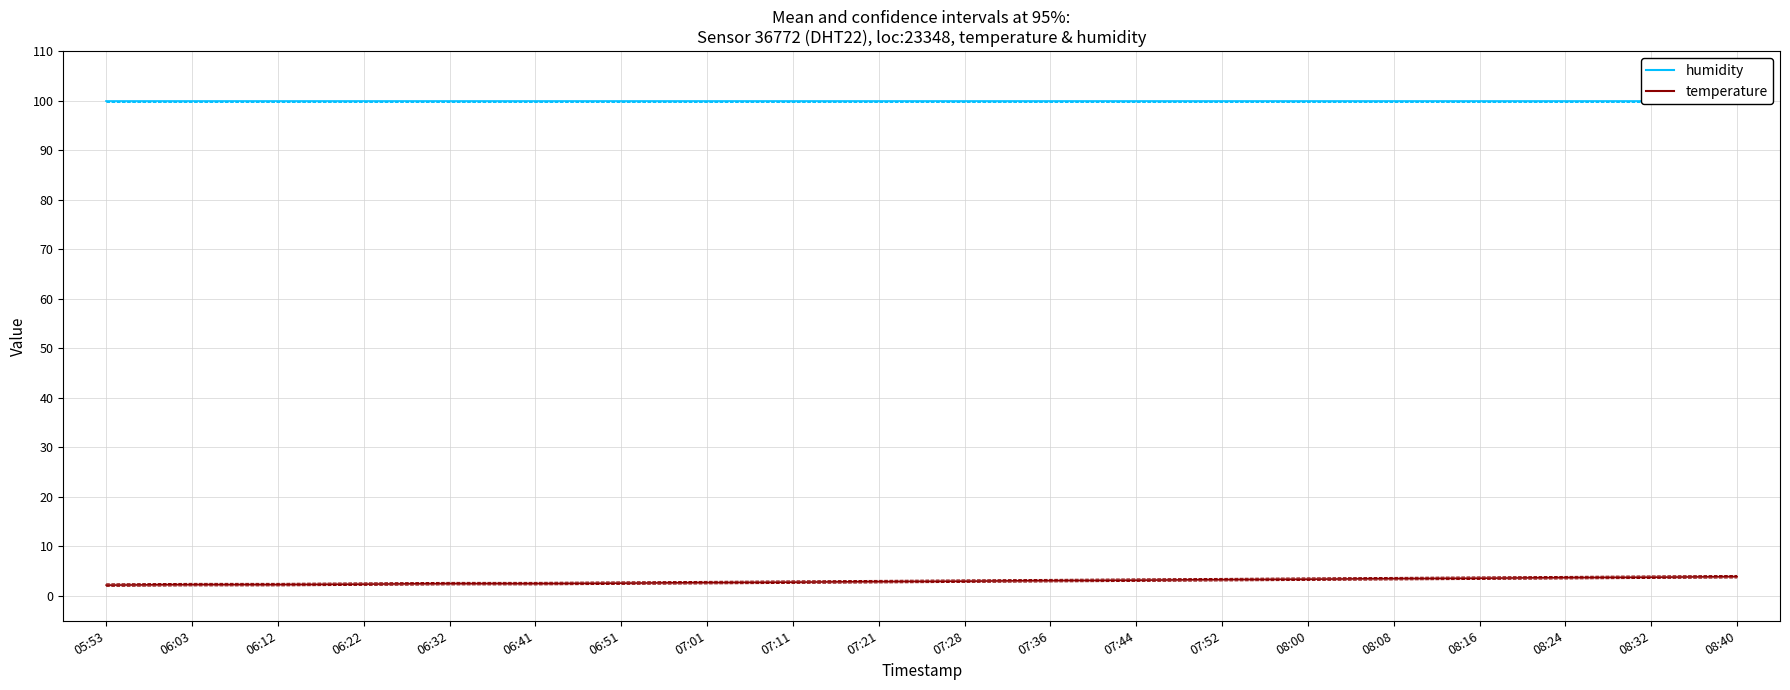

What is the sum of all humidity values?

1998.0